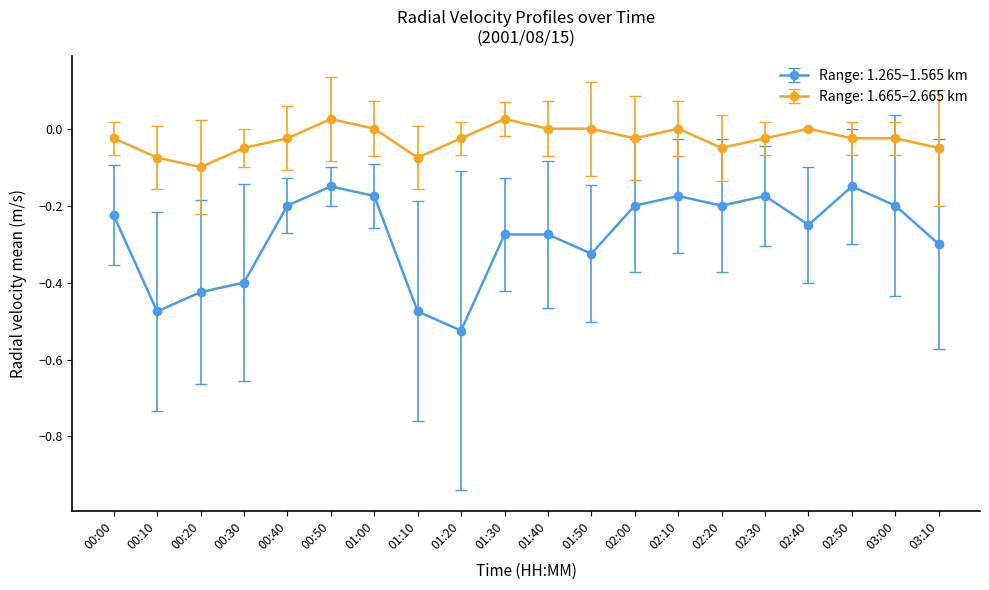

True or false: Range: 1.265–1.565 km has a value of -0.2 at 02:20.

True